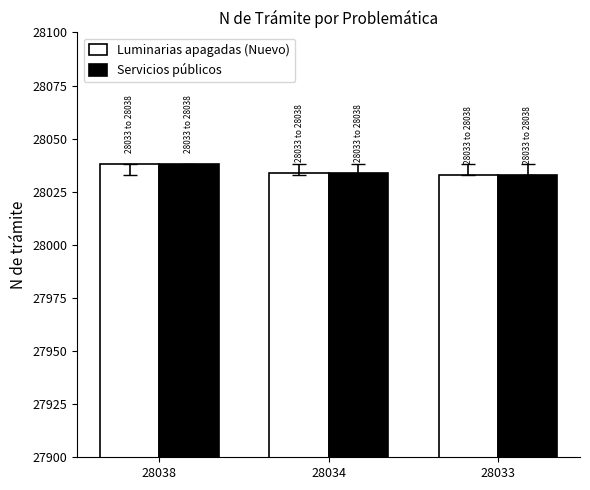

At which category is the sum across all series the highest?

28038